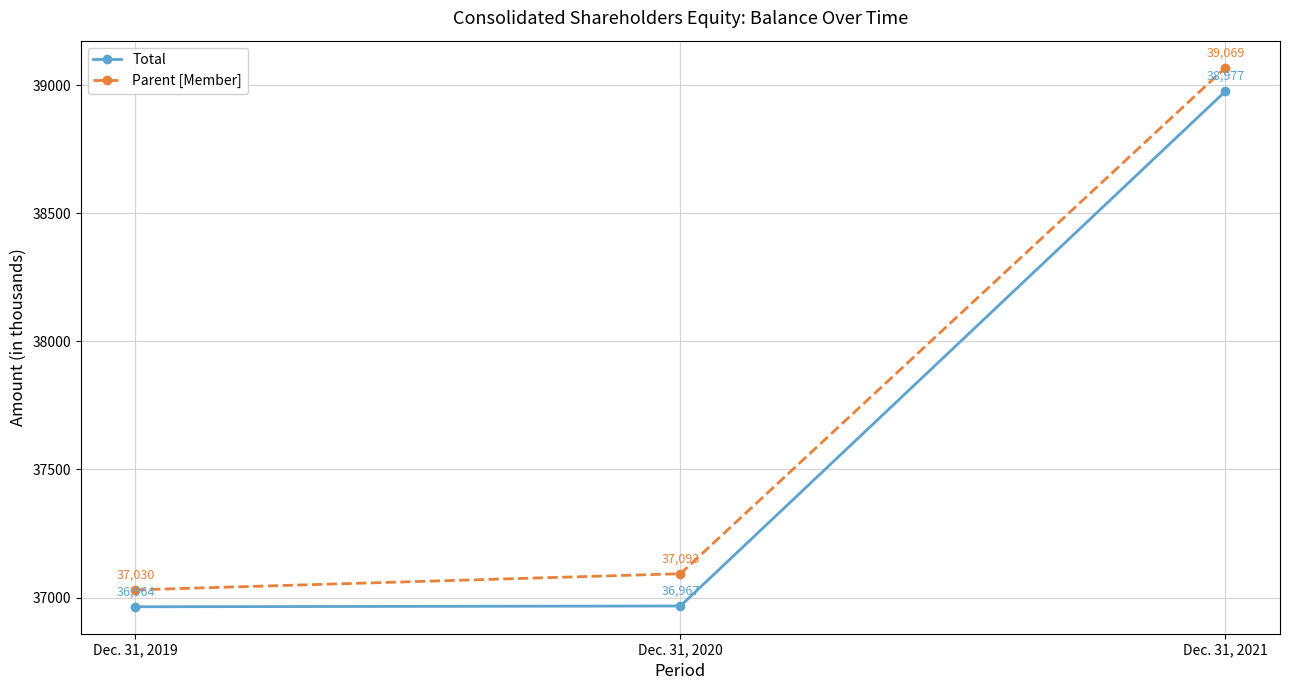

Which series has the largest range (max minus min)?

Parent [Member]